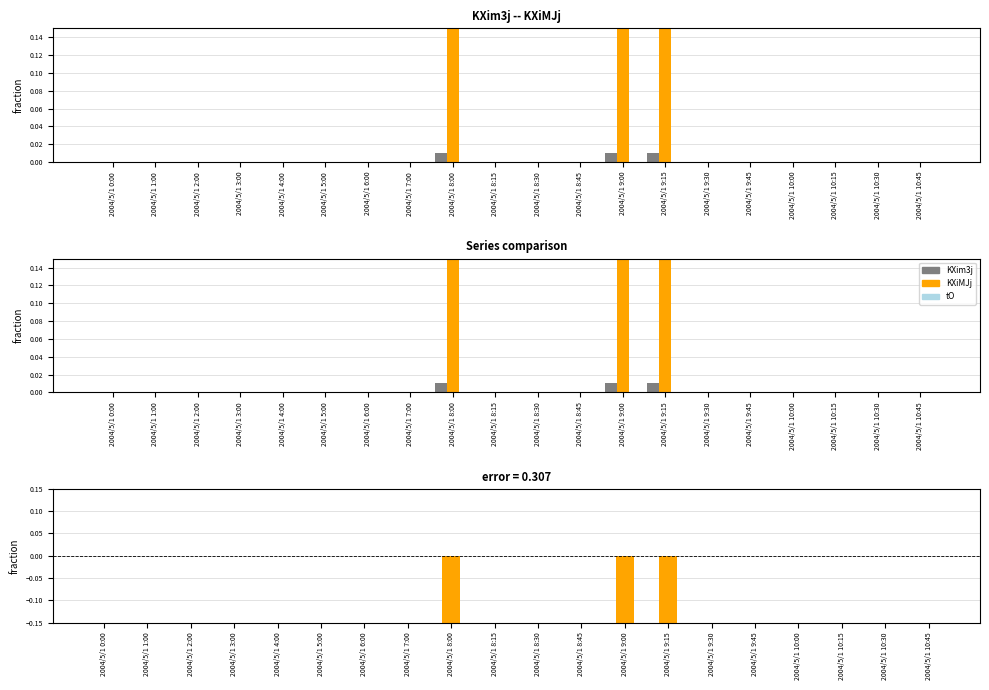

Which label corresponds to the smallest value in the chart?

2004/5/1 8:00